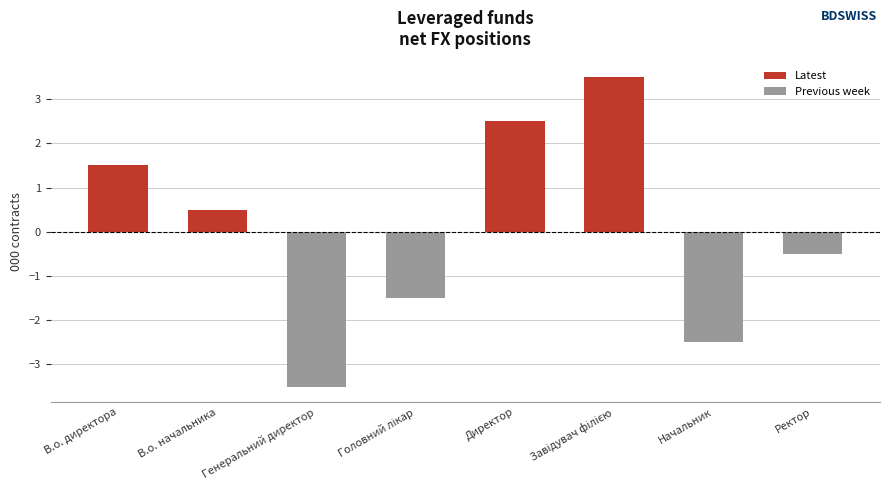

How many values are below 0?

4